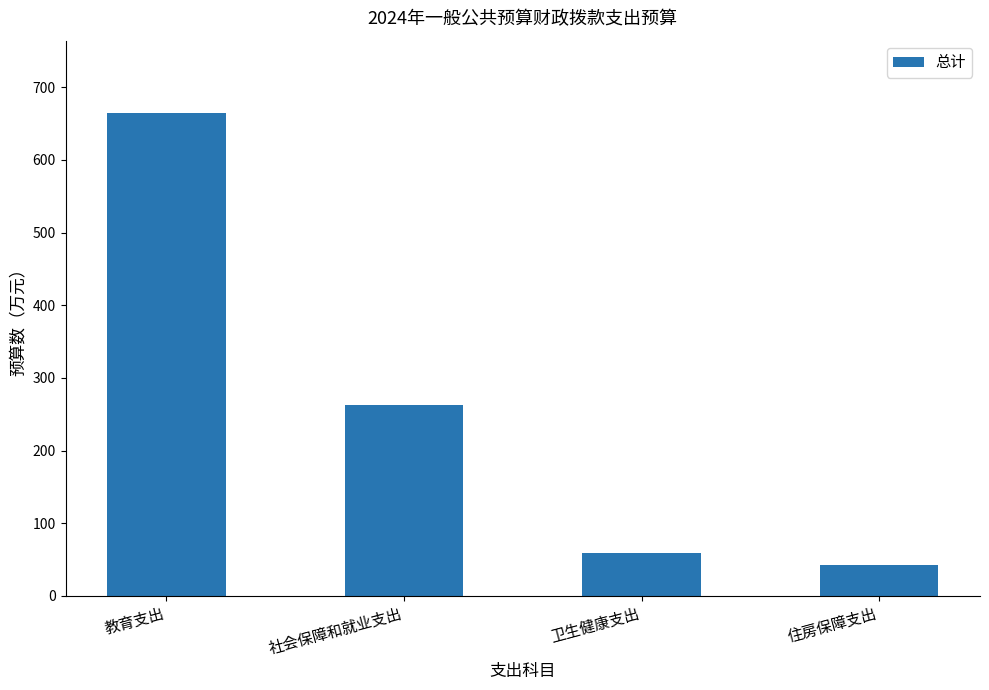

What is the sum of all values?

1028.9